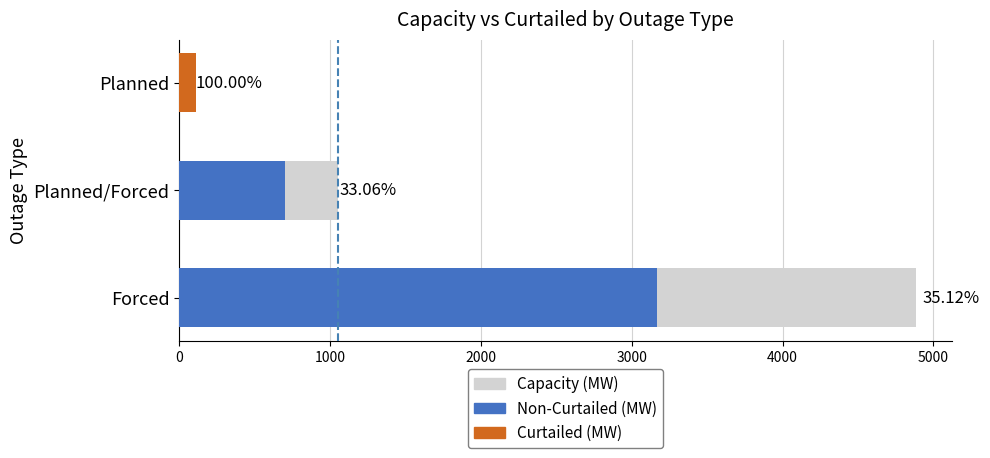

What are all the series names shown in the legend?

Capacity (MW), Curtailed (MW), Non-Curtailed (MW)